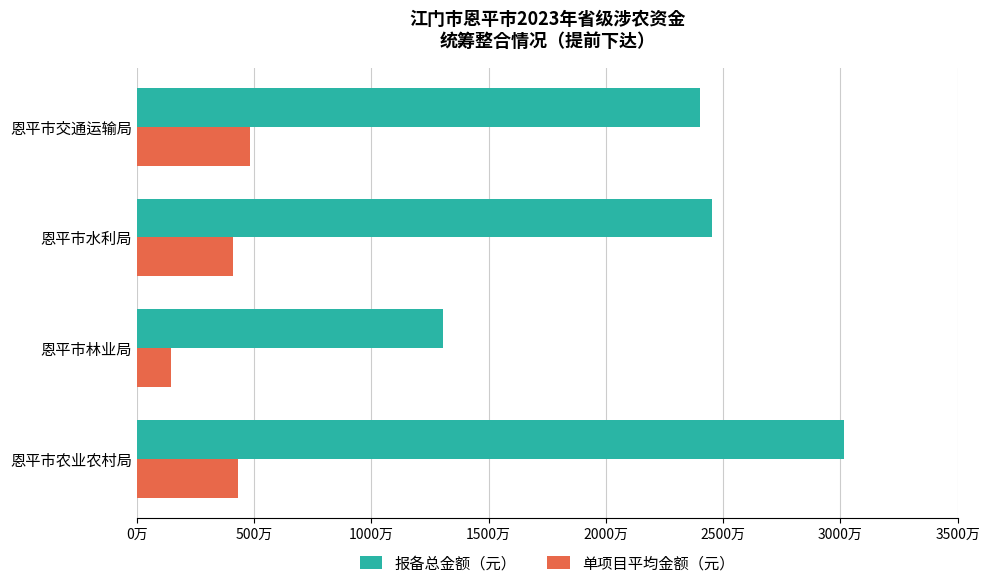

What are all the series names shown in the legend?

报备总金额（元）, 单项目平均金额（元）